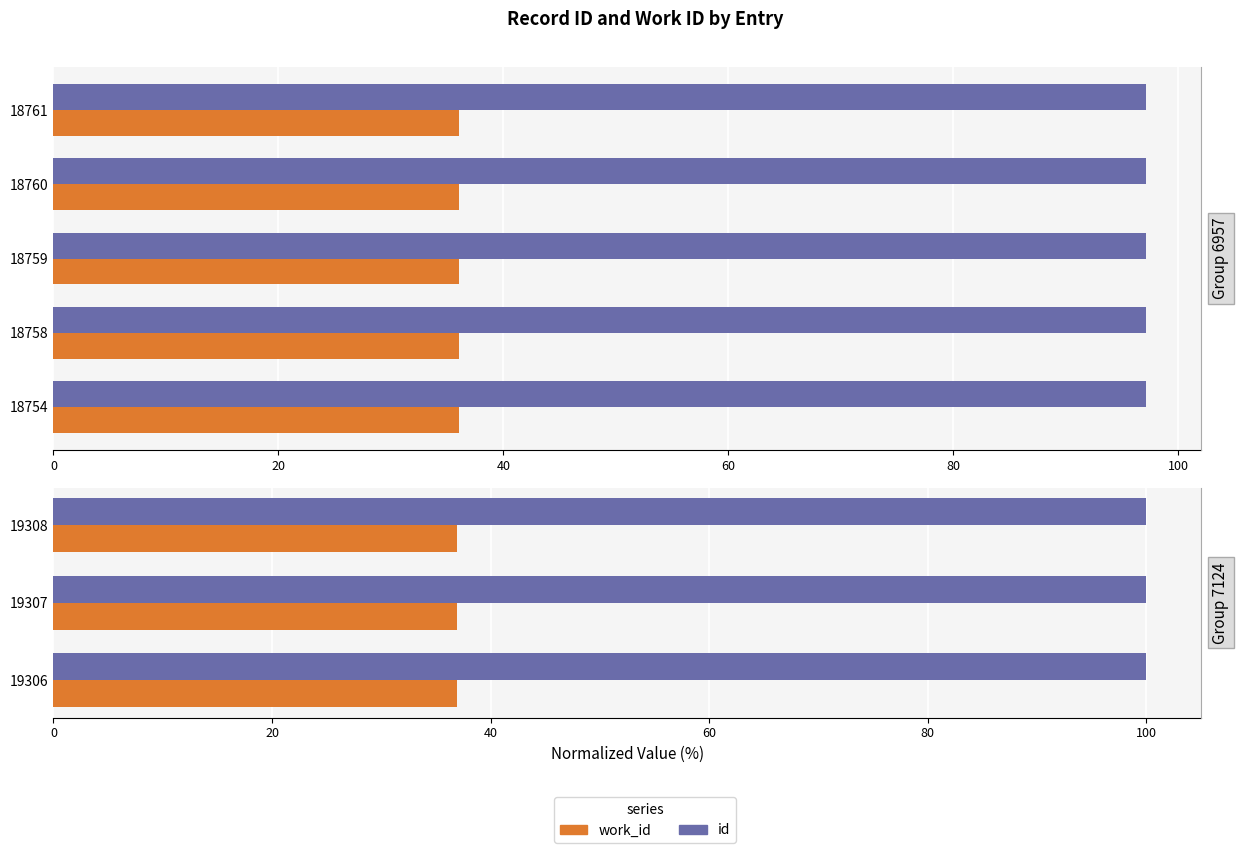

Rank the series by their average value, from lowest to highest.

work_id, id